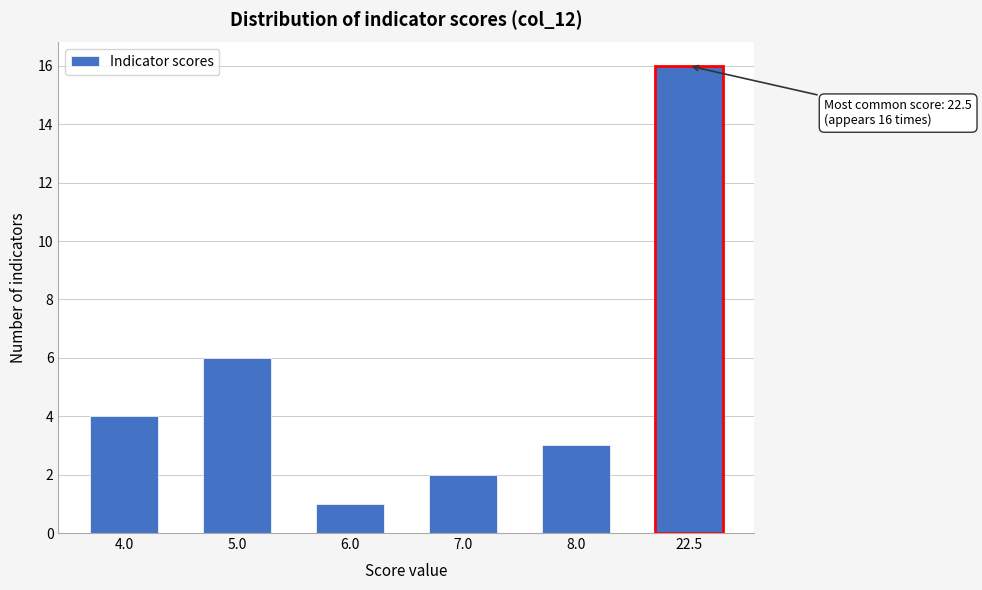

Reading left to right, what are all the values shown in this chart?

4.0=4	5.0=6	6.0=1	7.0=2	8.0=3	22.5=16